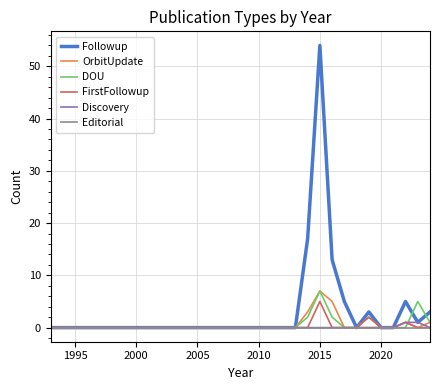

Count the number of categories in the chart.

32